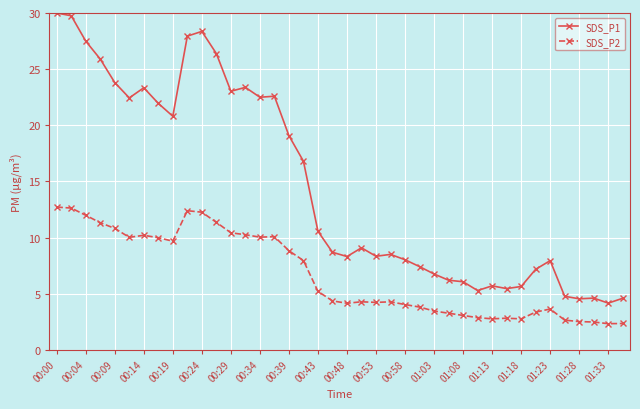

What is the smallest value displayed?

2.3